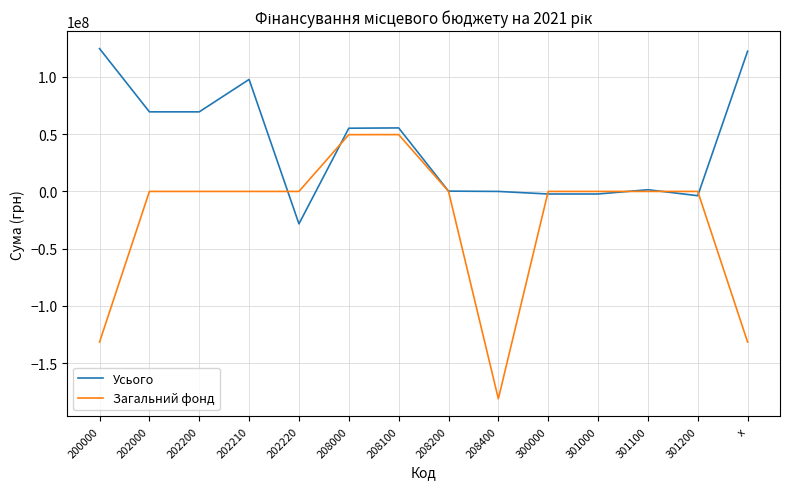

Rank the series by their average value, from highest to lowest.

Усього, Загальний фонд